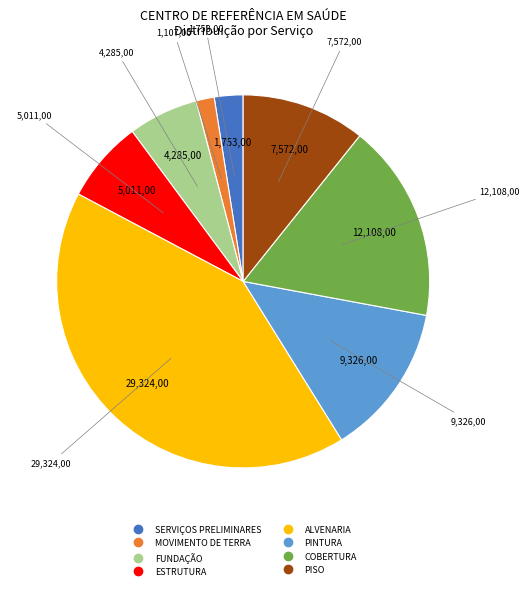

The PISO slice represents 11% of the pie. True or false?

True